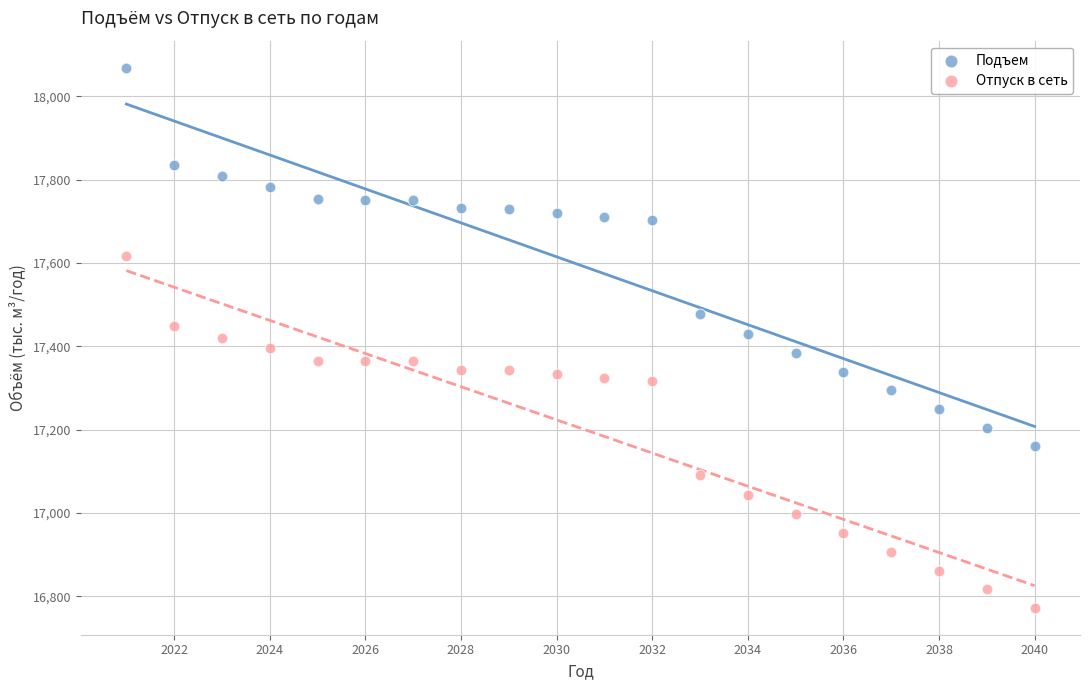

Which series has the widest spread of Y values?

Подъем